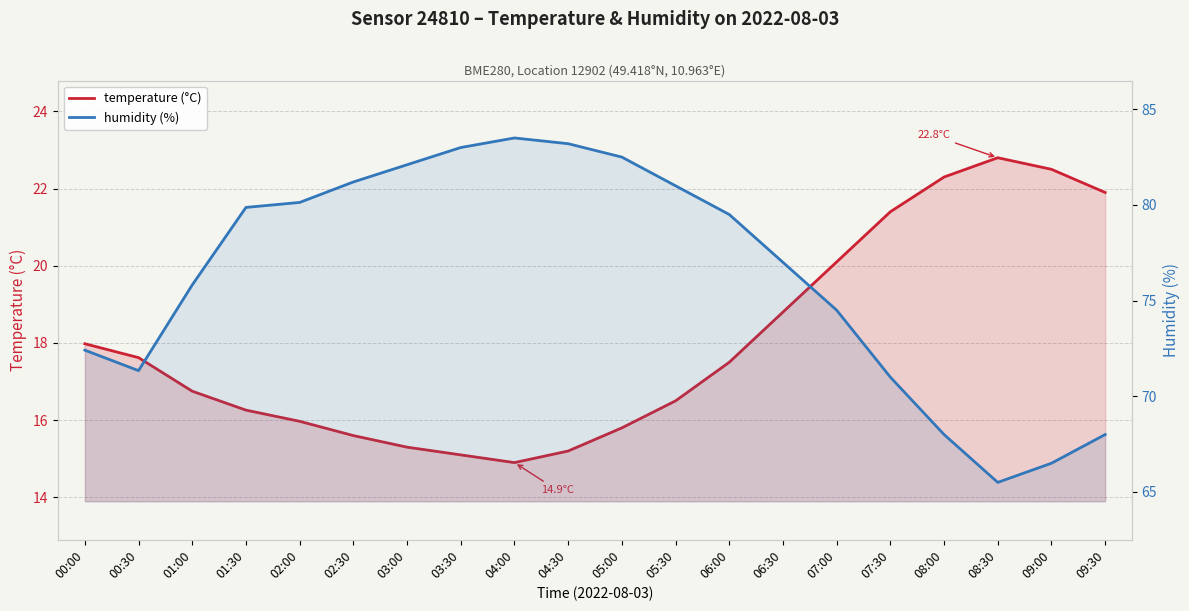

At which category is the sum across all series the highest?

04:00